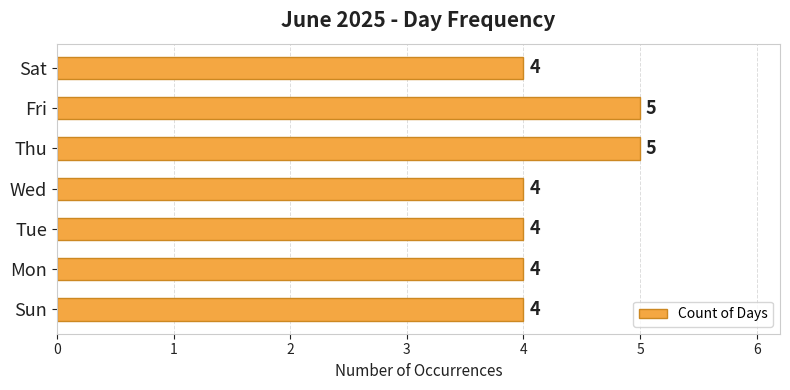

Reading top to bottom, extract all data points from this chart.

4	5	5	4	4	4	4